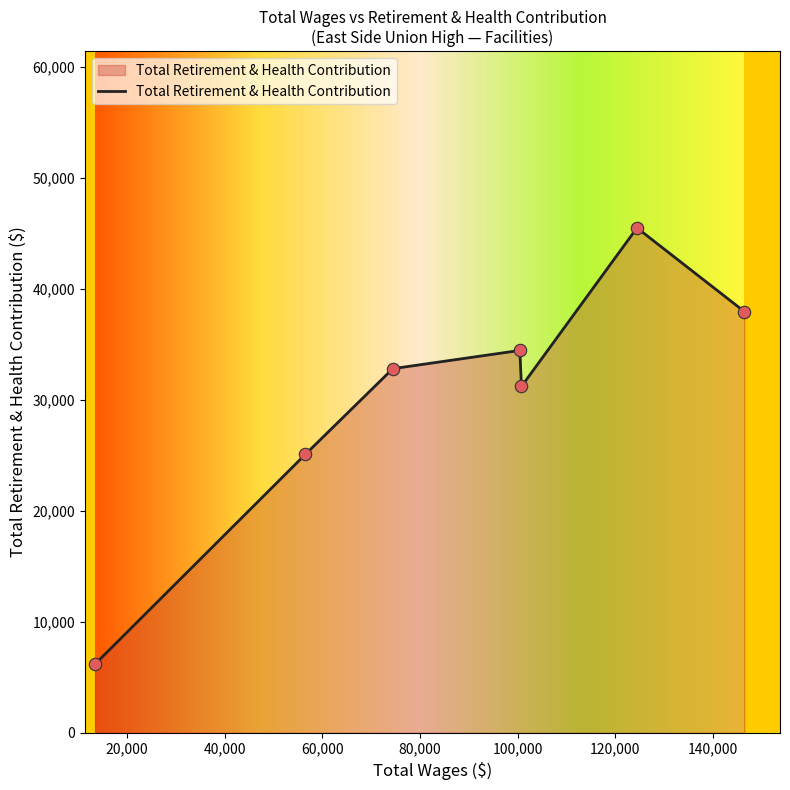

What is the maximum value shown in the chart?

45468